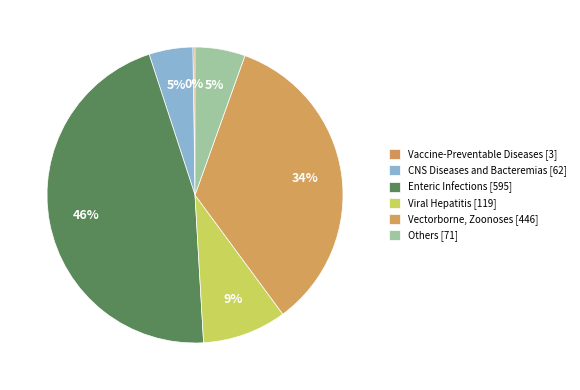

What is the smallest slice in the pie chart?

Vaccine-Preventable Diseases